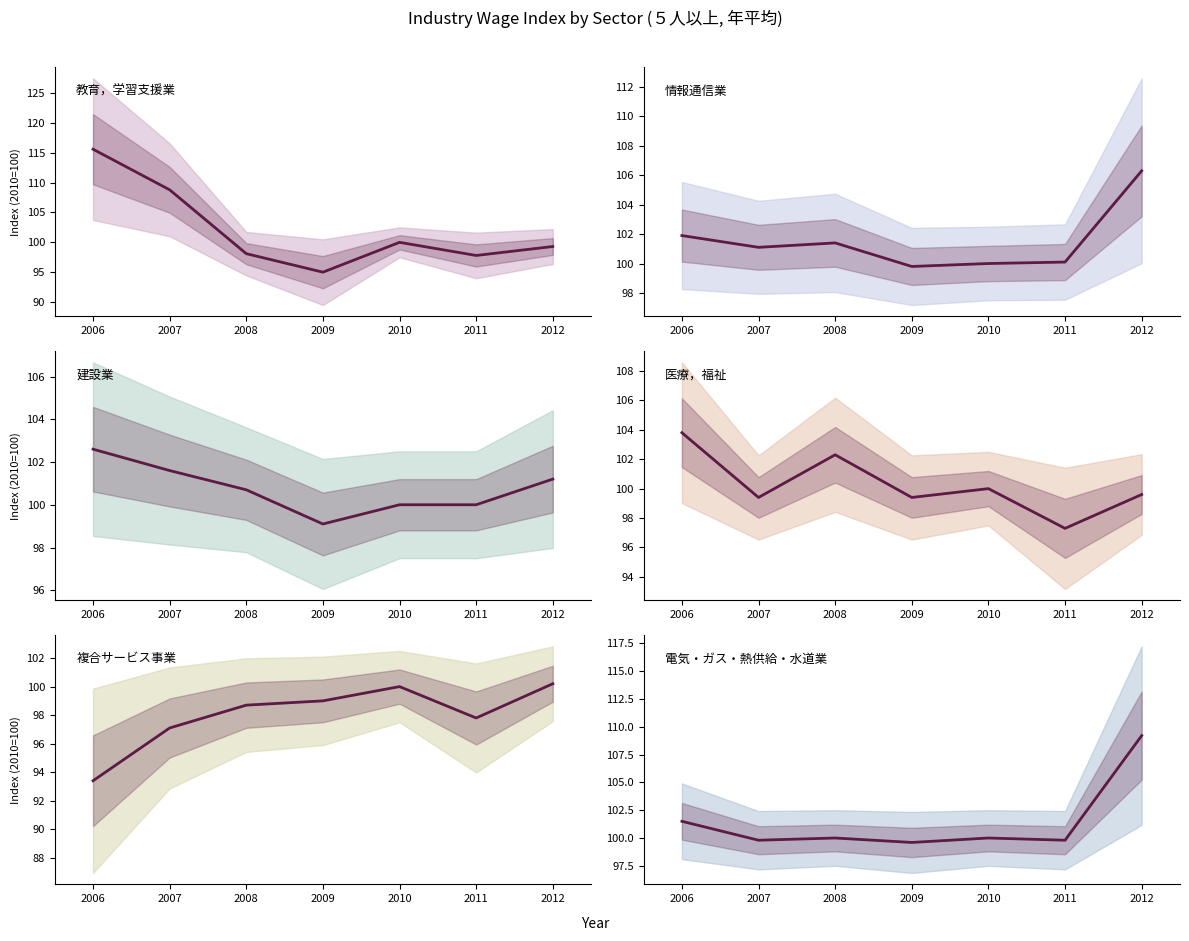

What is the sum of all 教育，学習支援業 values?

714.6